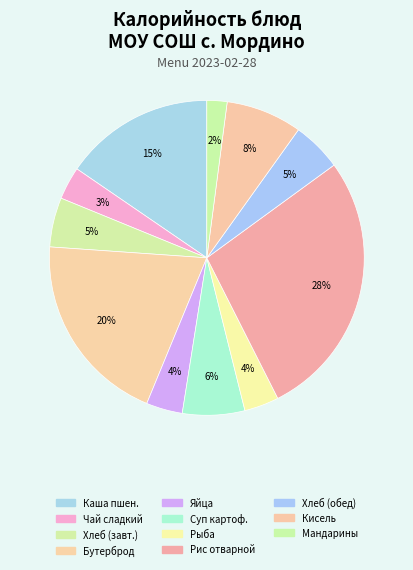

Count the number of slices in the pie.

11